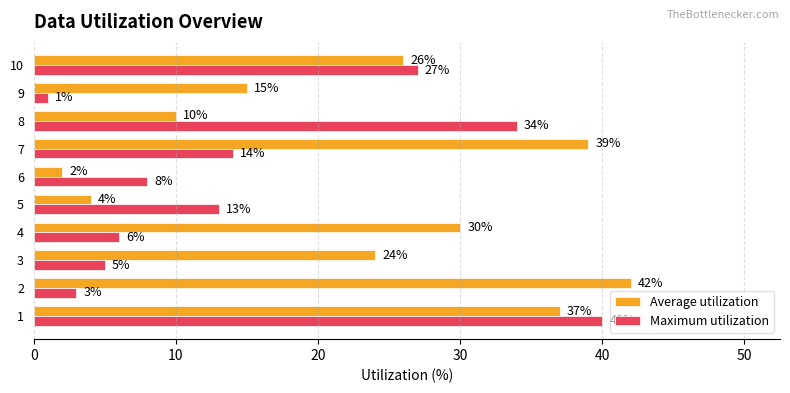

Which series has the widest spread of values?

Average utilization